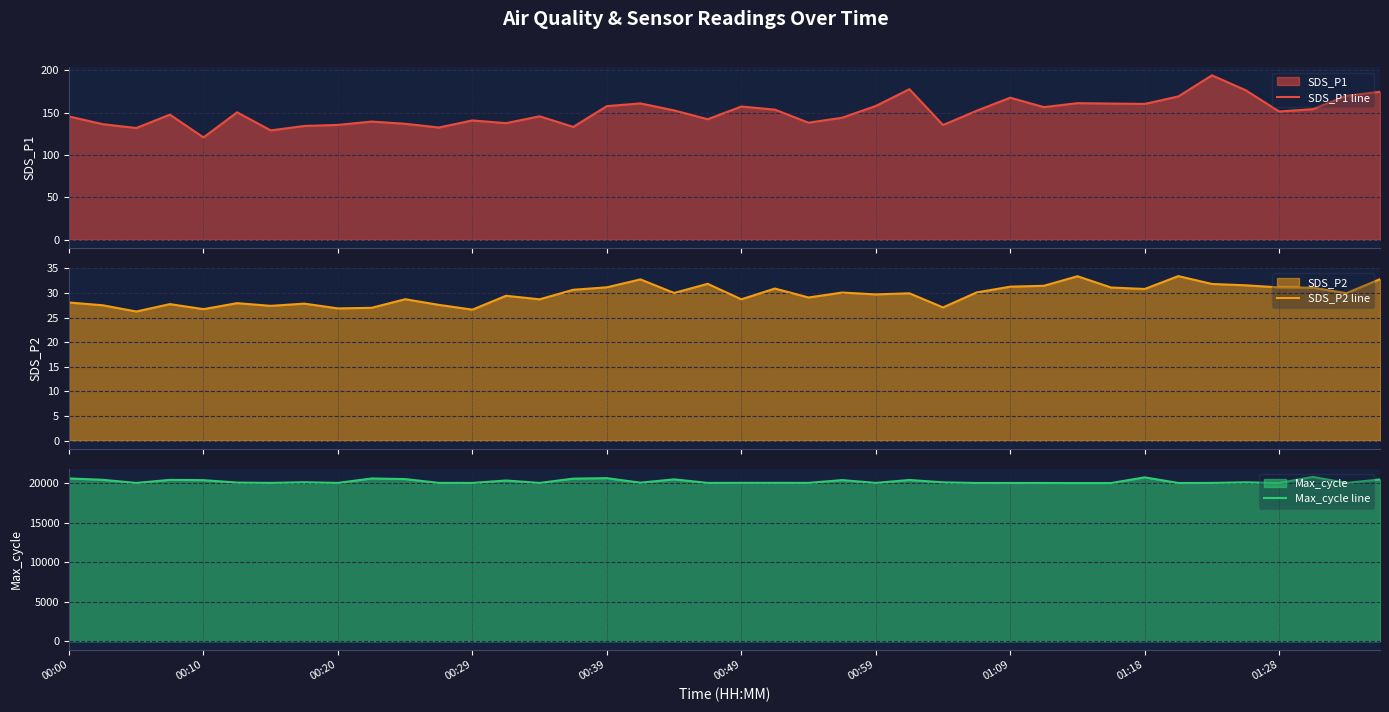

Which has a higher value, 39 or 23?

39